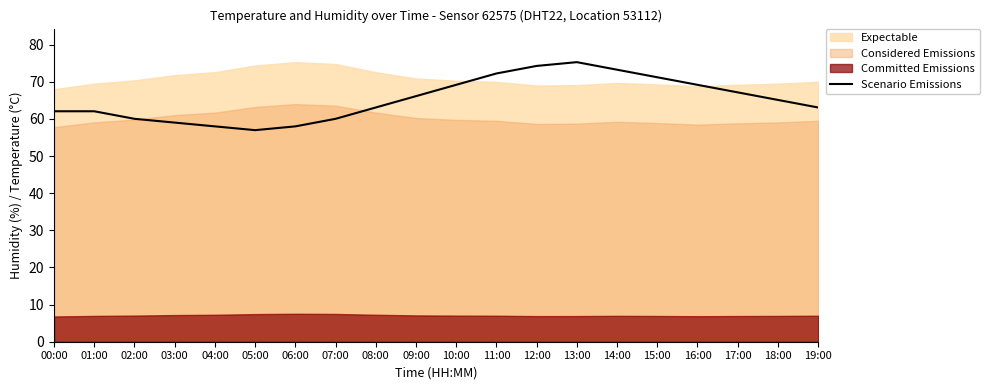

The Scenario Emissions series shows 62.1 at 00:00. True or false?

True